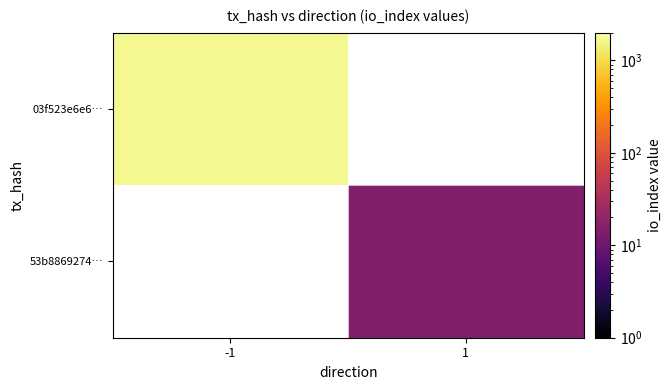

Which has a higher value, 1 or -1?

-1